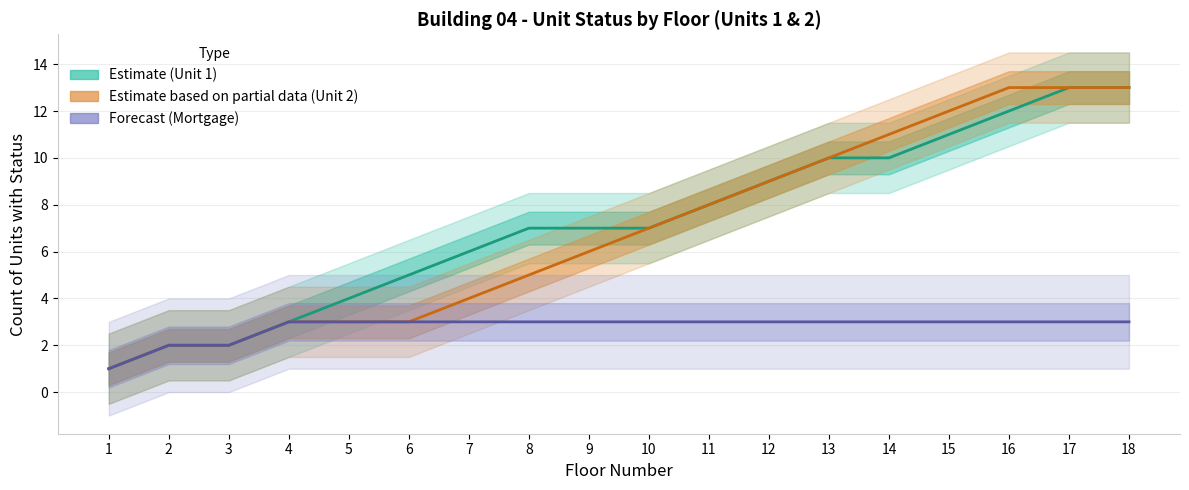

The Unit 1 (Estimate) series shows 4 at 7. True or false?

False